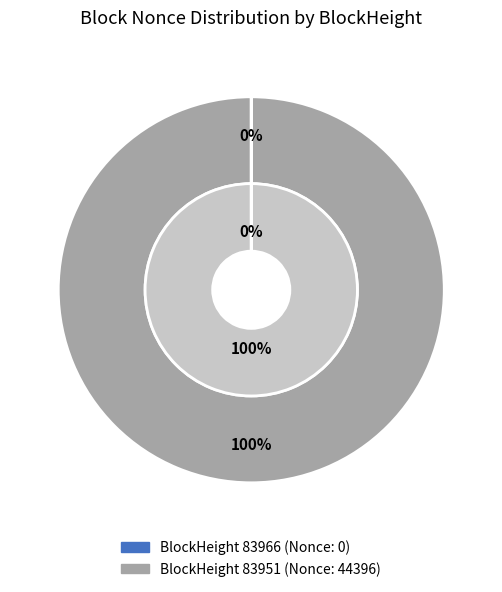

Which slice represents more than half of the pie?

83951